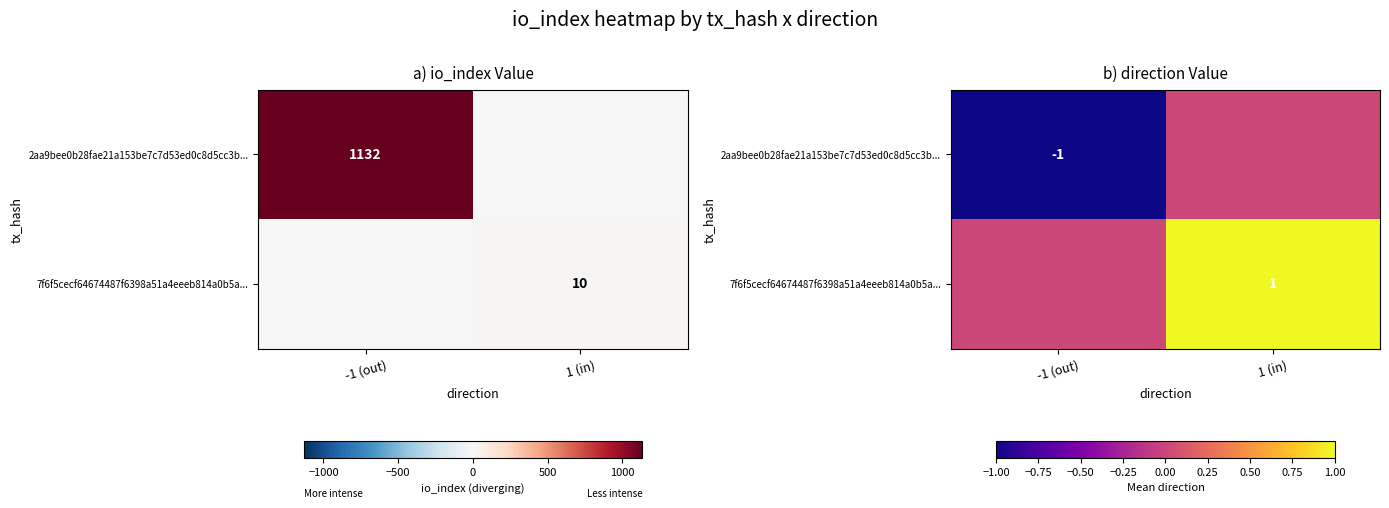

What is the spread (max minus min) of values at -1 (out)?

1